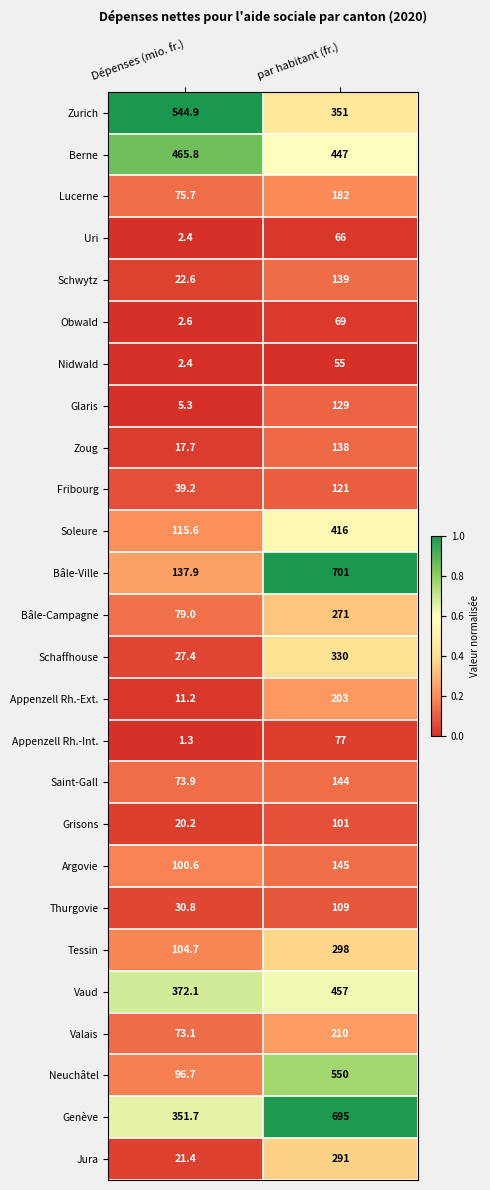

What is the smallest value displayed?

1.3